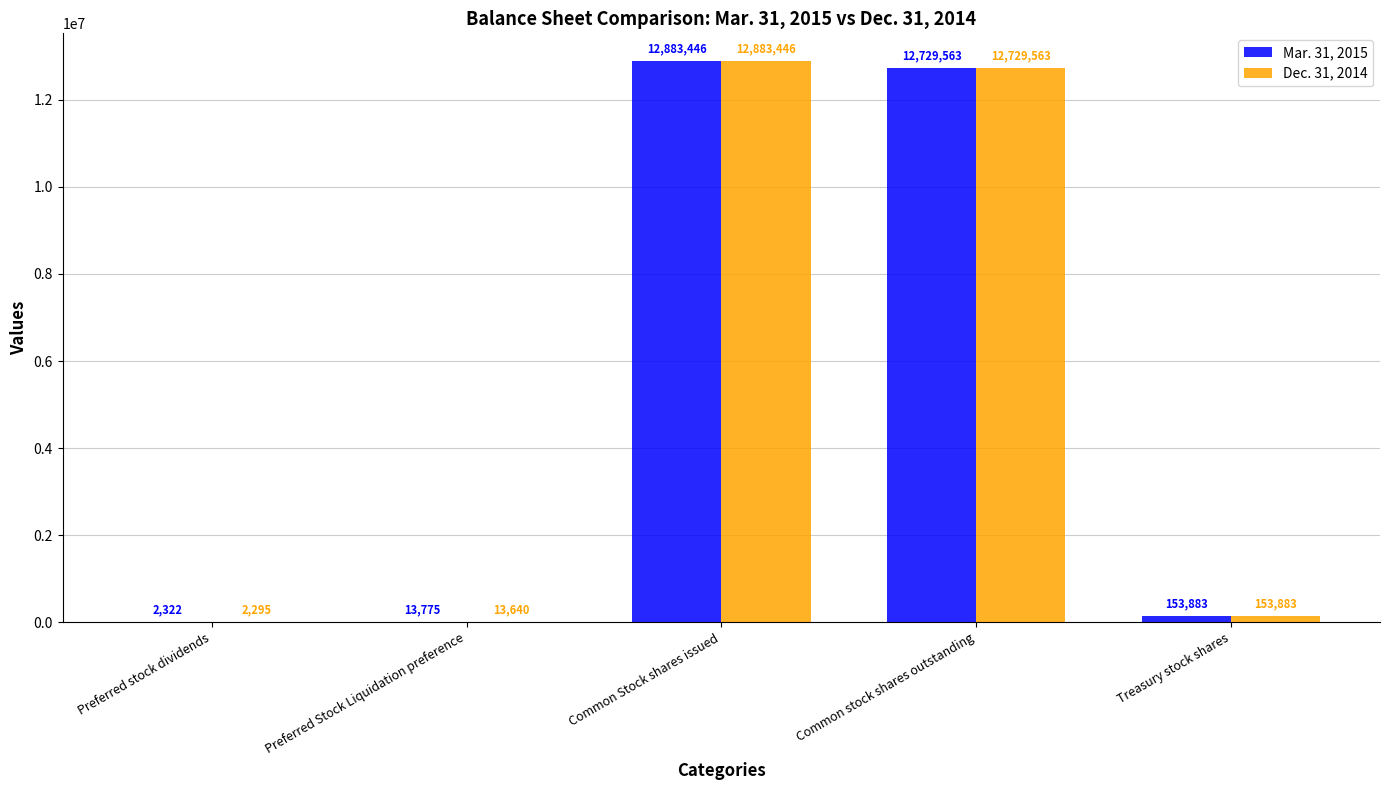

At which label does Mar. 31, 2015 first exceed 153883?

Common Stock shares issued